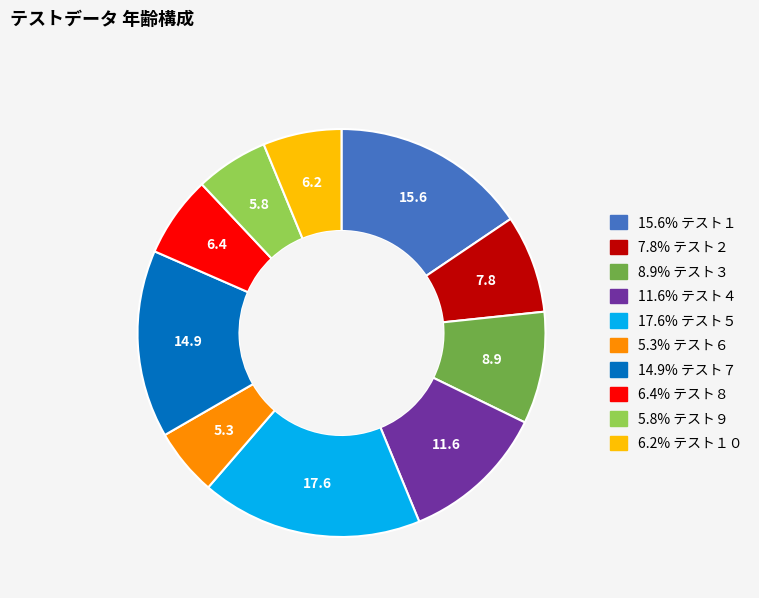

Is there a majority slice in this chart?

No